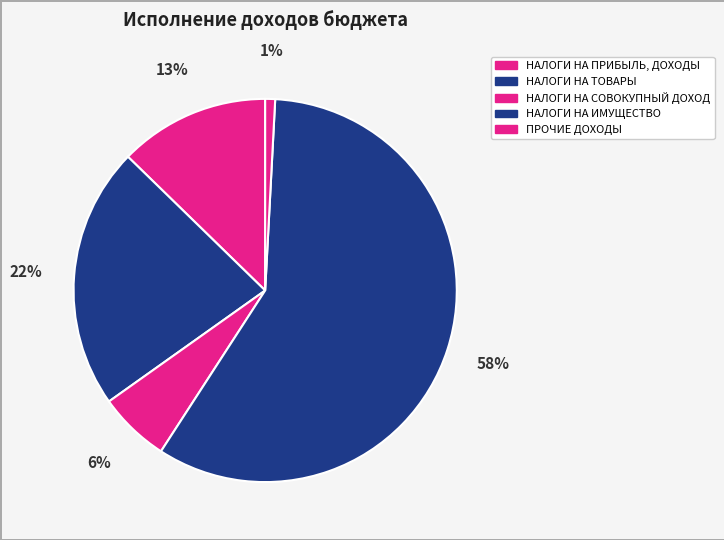

How many segments does this pie chart have?

5